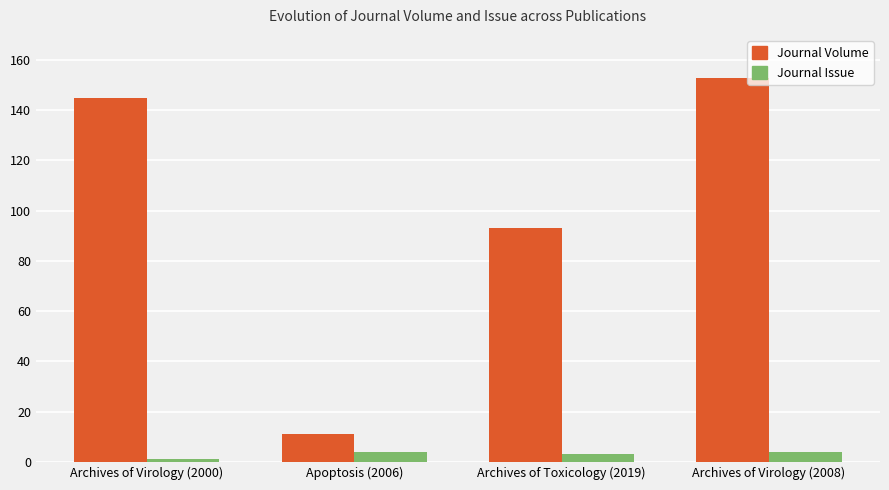

What are all the series names shown in the legend?

Journal Volume, Journal Issue